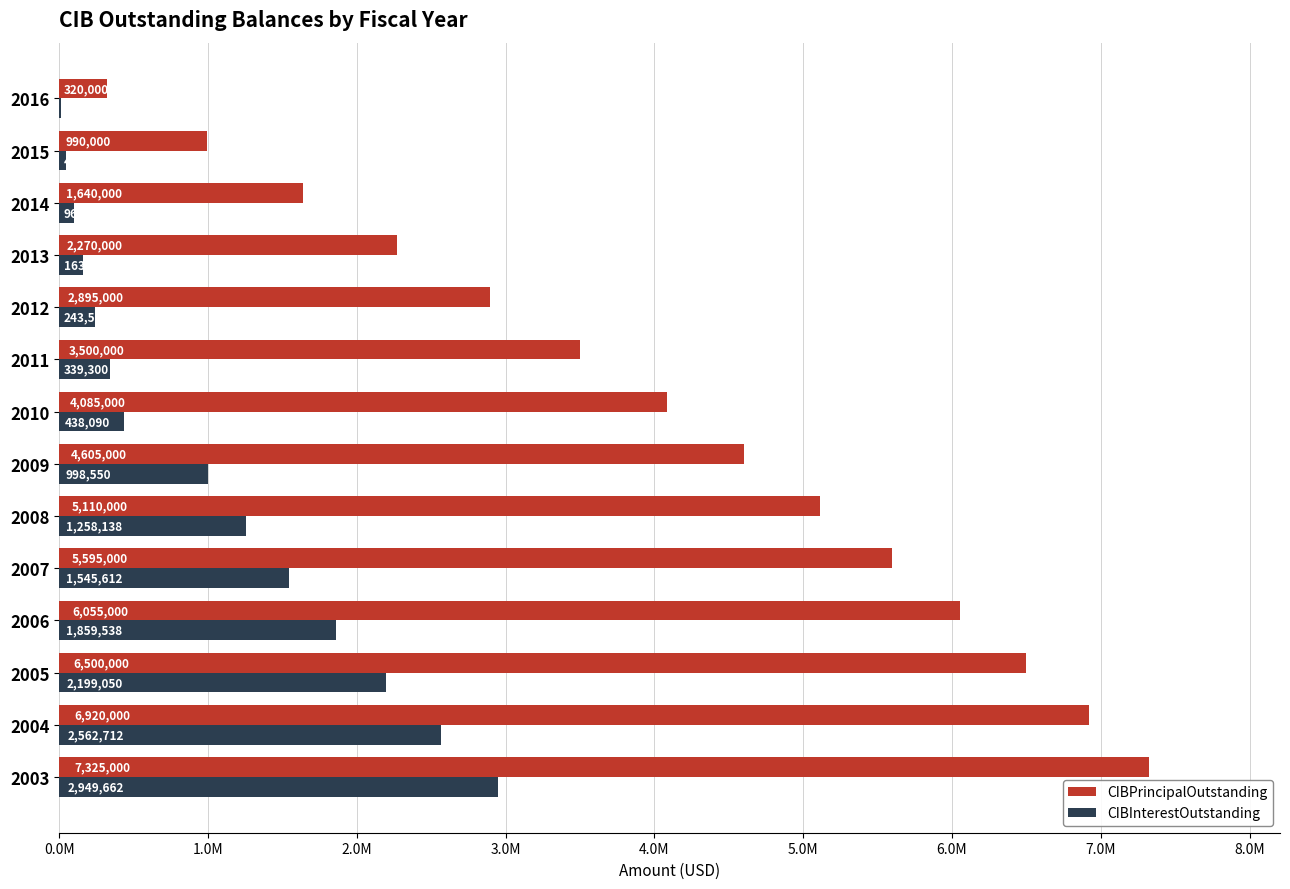

What is the minimum value for CIBPrincipalOutstanding?

320000.0